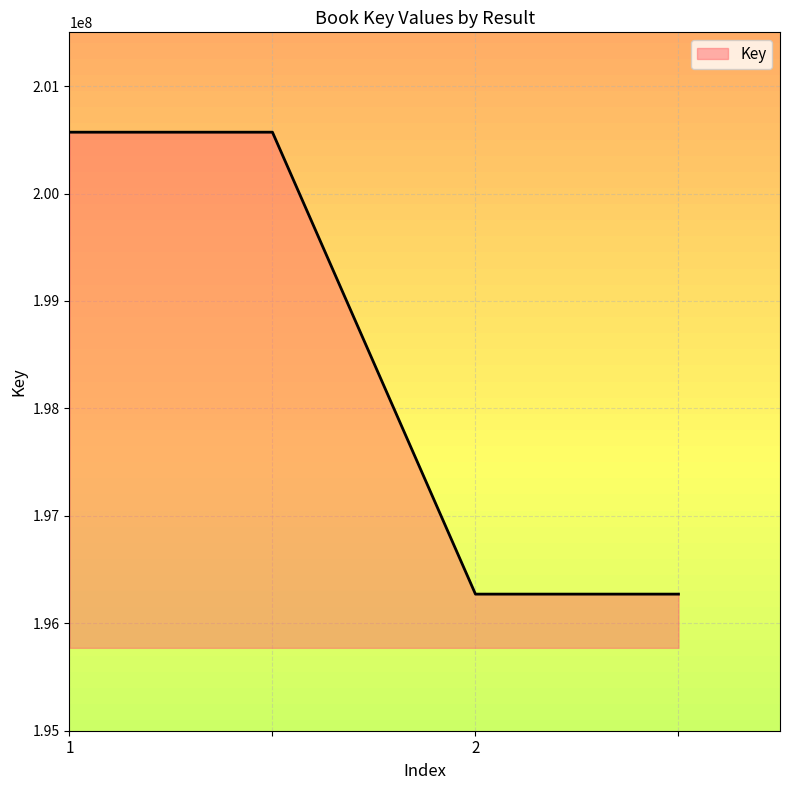

True or false: the data has more than 1 interior local peaks.

False